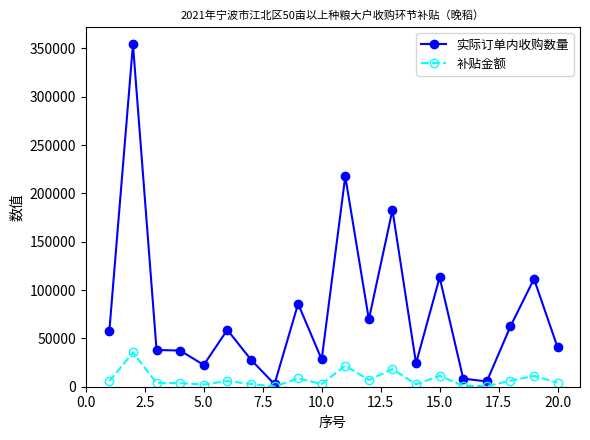

What is the maximum value shown in the chart?

354197.0